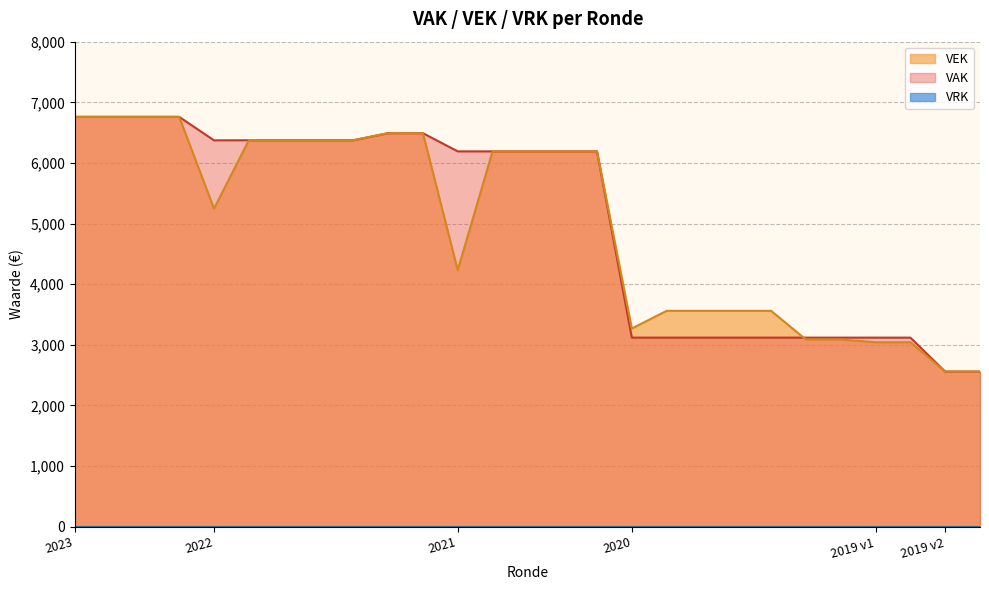

Does the chart display data point markers on the line(s)?

No